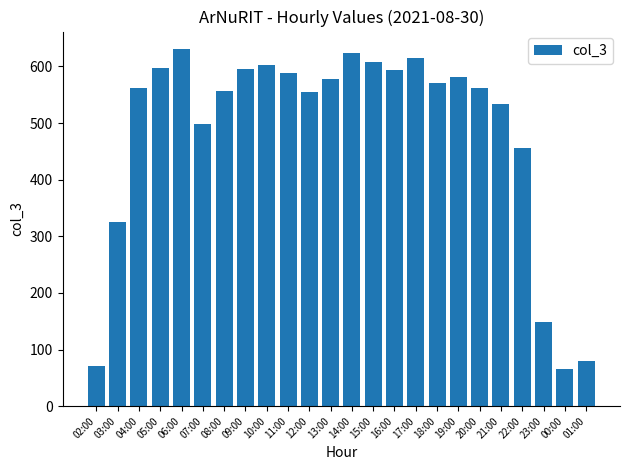

The value at 18:00 is 570. True or false?

True